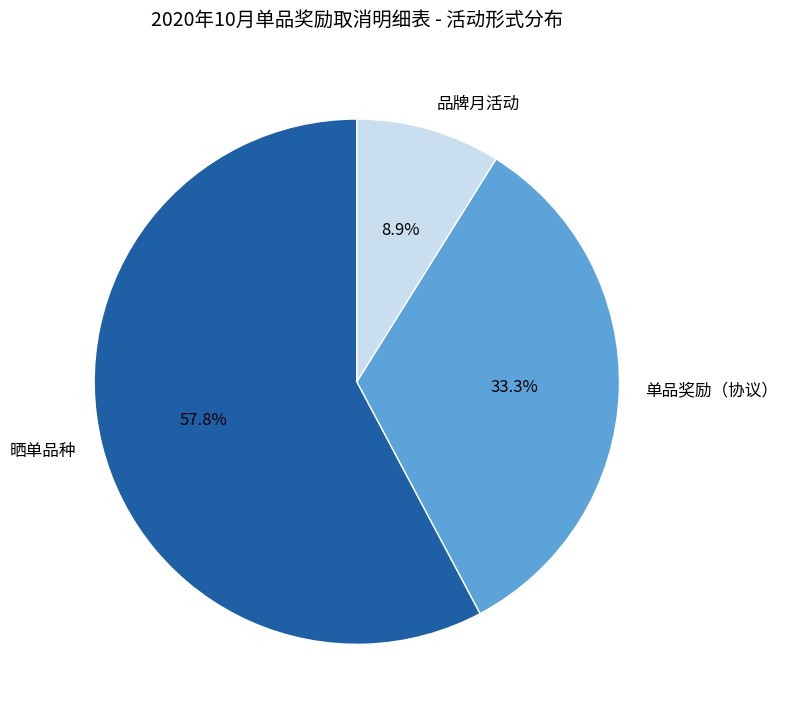

To the nearest percent, what percentage of the pie is 品牌月活动?

9%